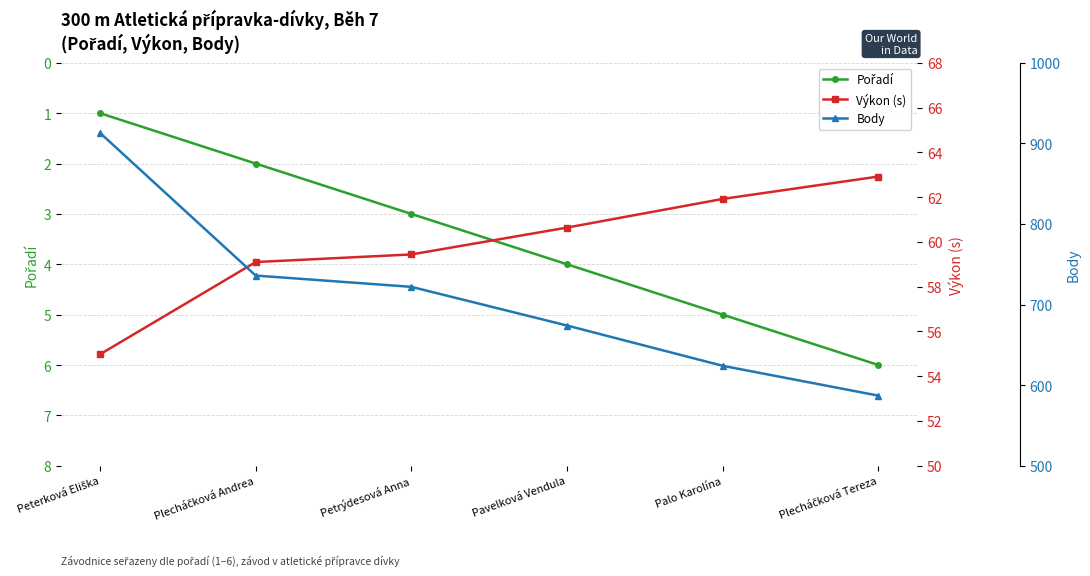

How many series are shown in this chart?

3